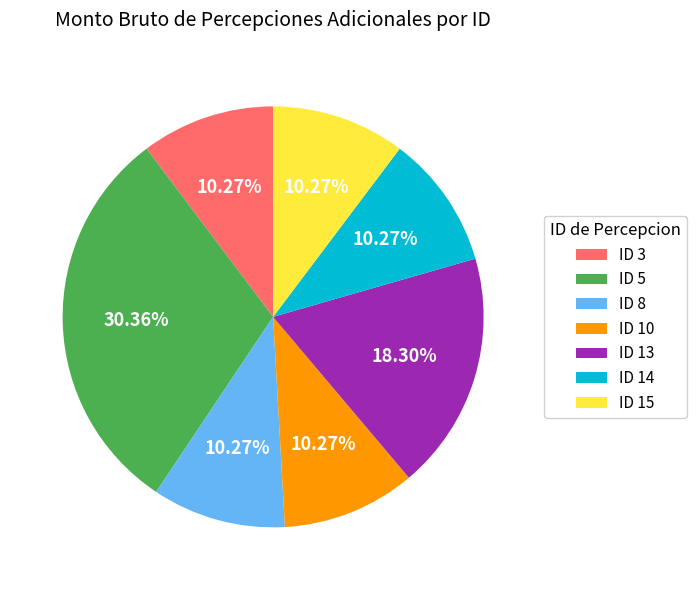

How many segments does this pie chart have?

7